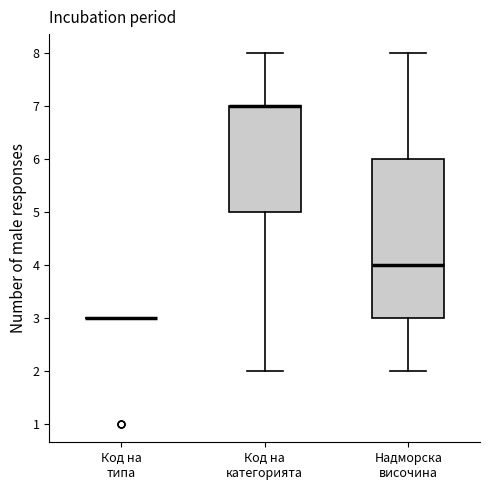

Comparing the boxes themselves (not the whiskers), which one is the tallest?

Надморска височина